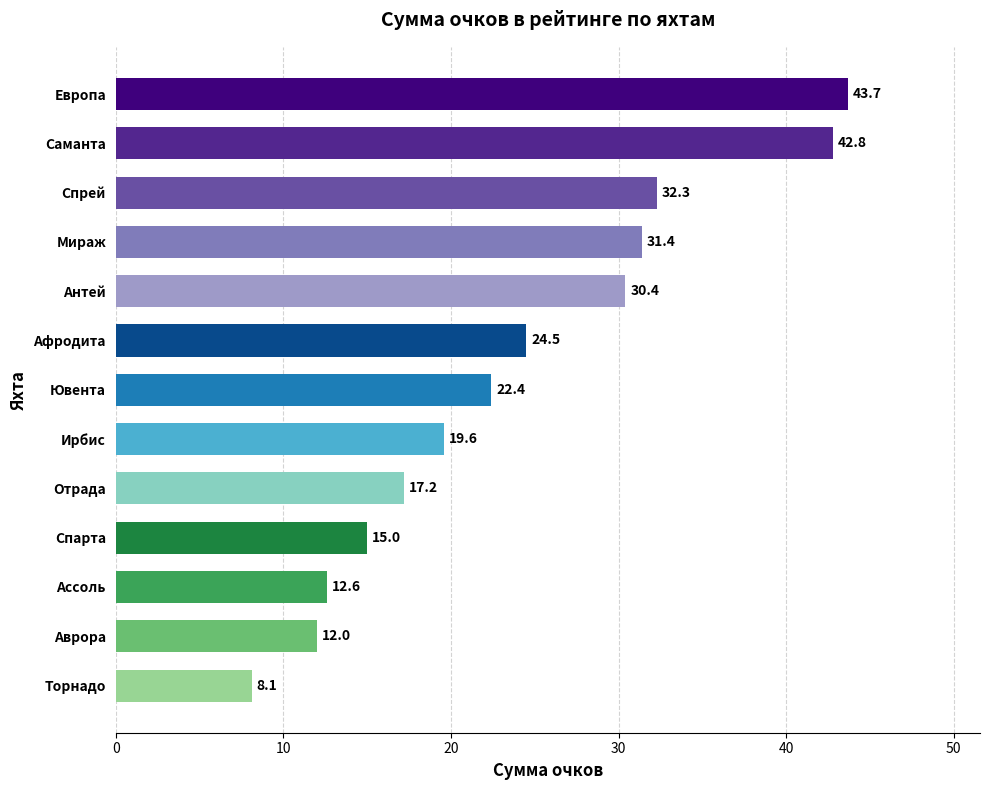

Rank the categories by value from highest to lowest.

Европа, Саманта, Спрей, Мираж, Антей, Афродита, Ювента, Ирбис, Отрада, Спарта, Ассоль, Аврора, Торнадо